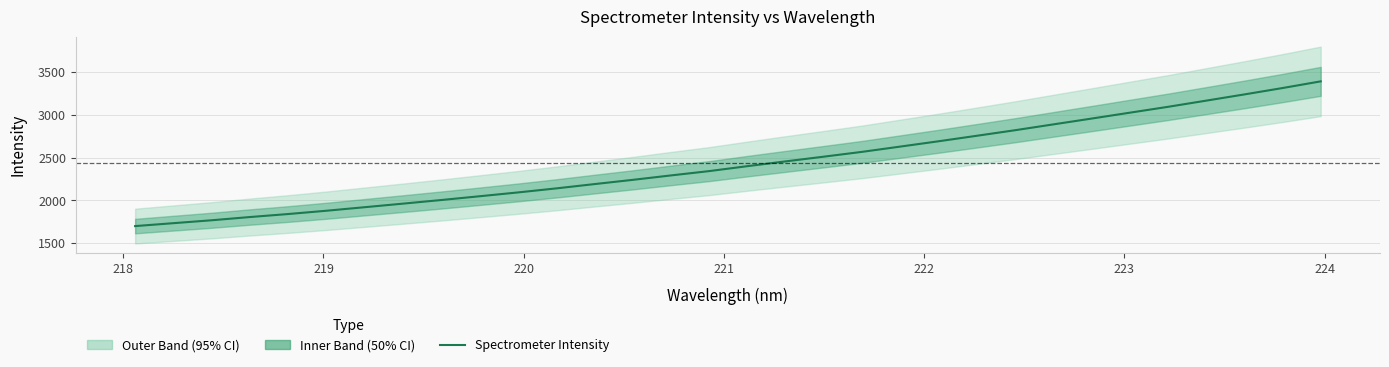

The value at 22 is 1769.3. True or false?

False